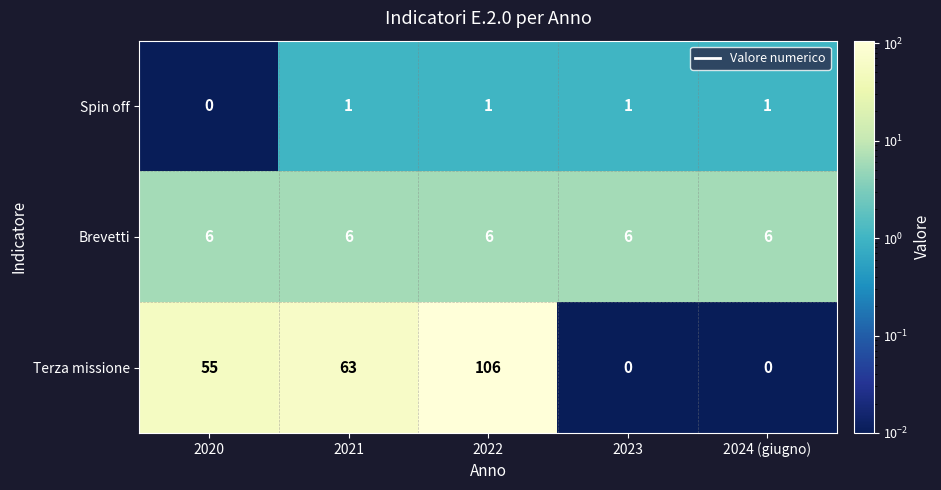

How many series are shown in this chart?

3